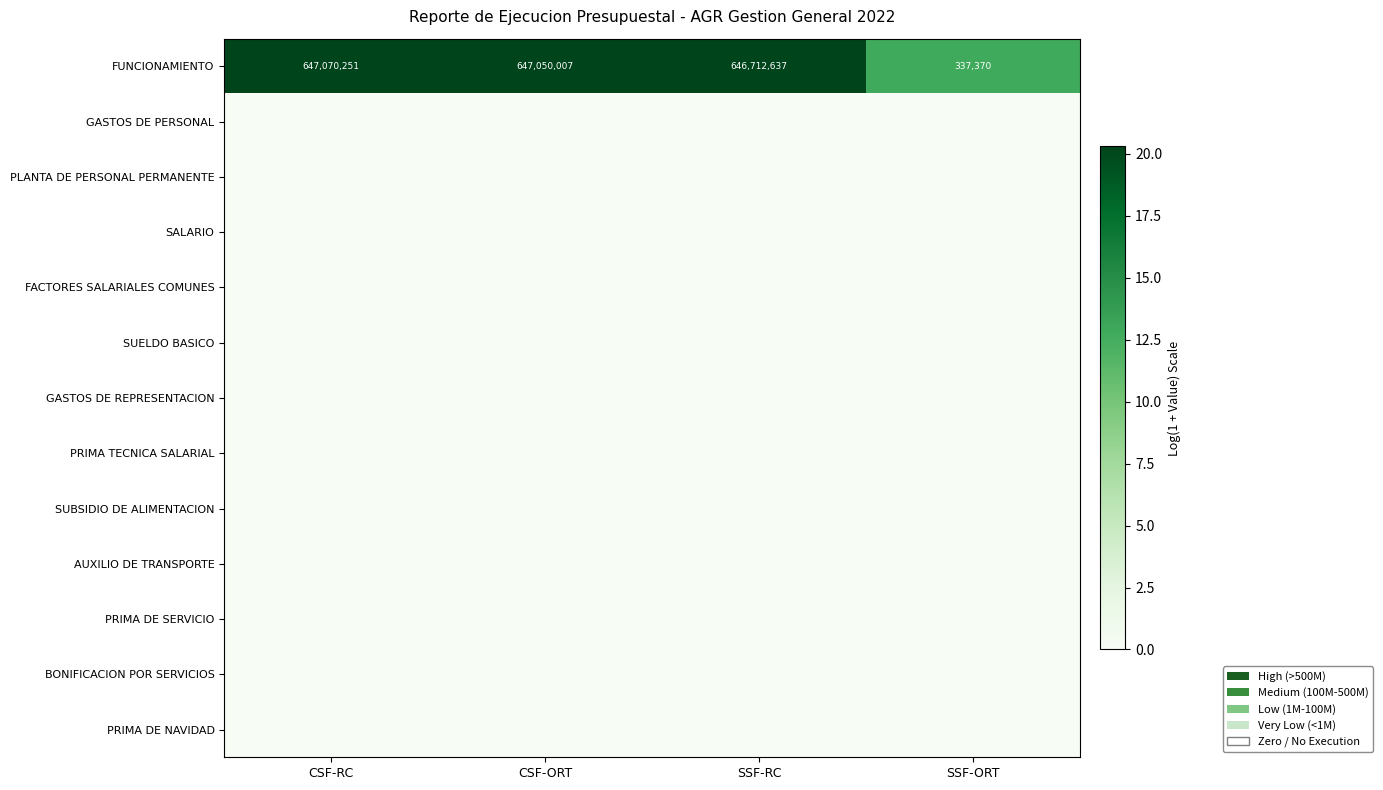

What value does the FUNCIONAMIENTO series have at CSF-ORT, to the nearest 10?

647050010